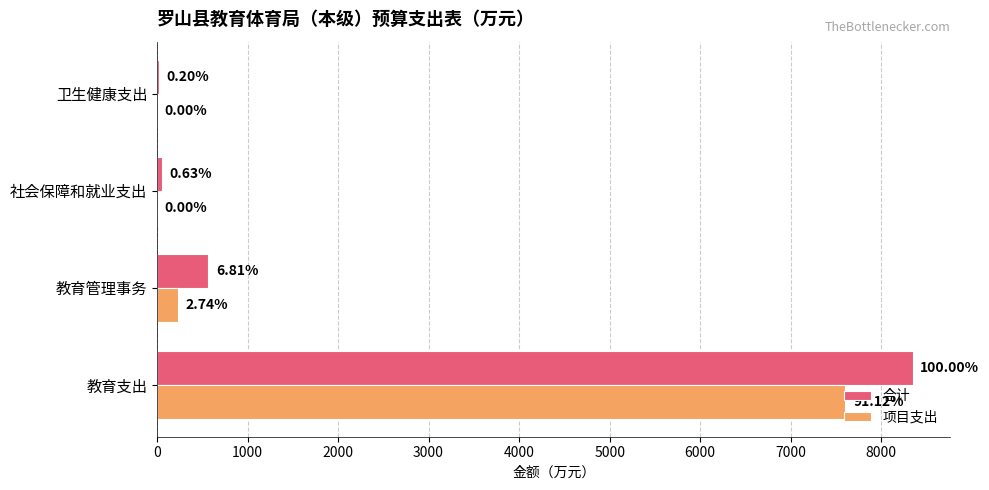

List the series in order of their overall mean, lowest first.

项目支出, 合计